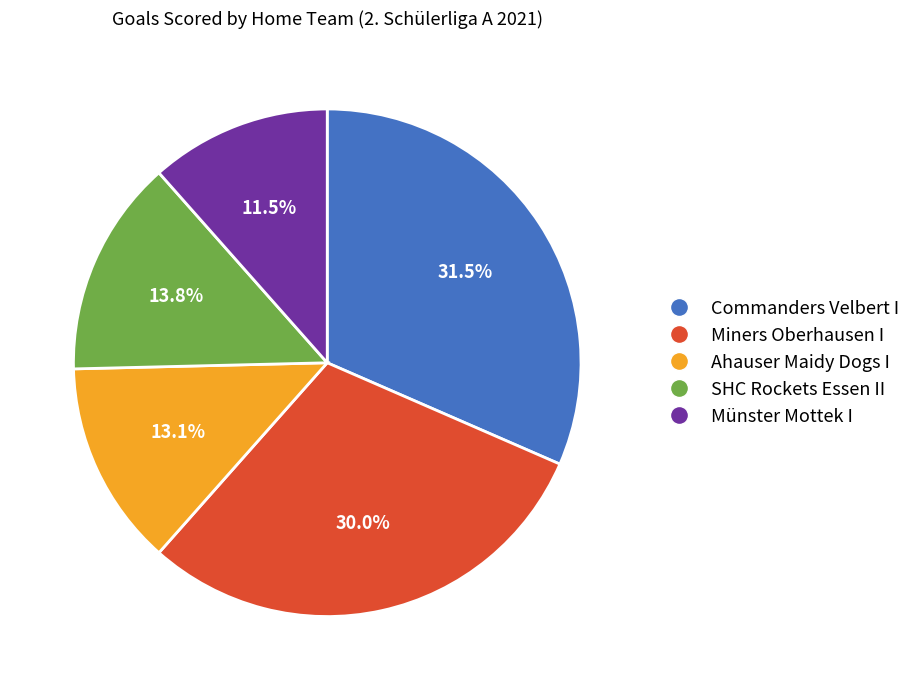

To the nearest percent, what is the combined percentage of Commanders Velbert I and Miners Oberhausen I?

62%